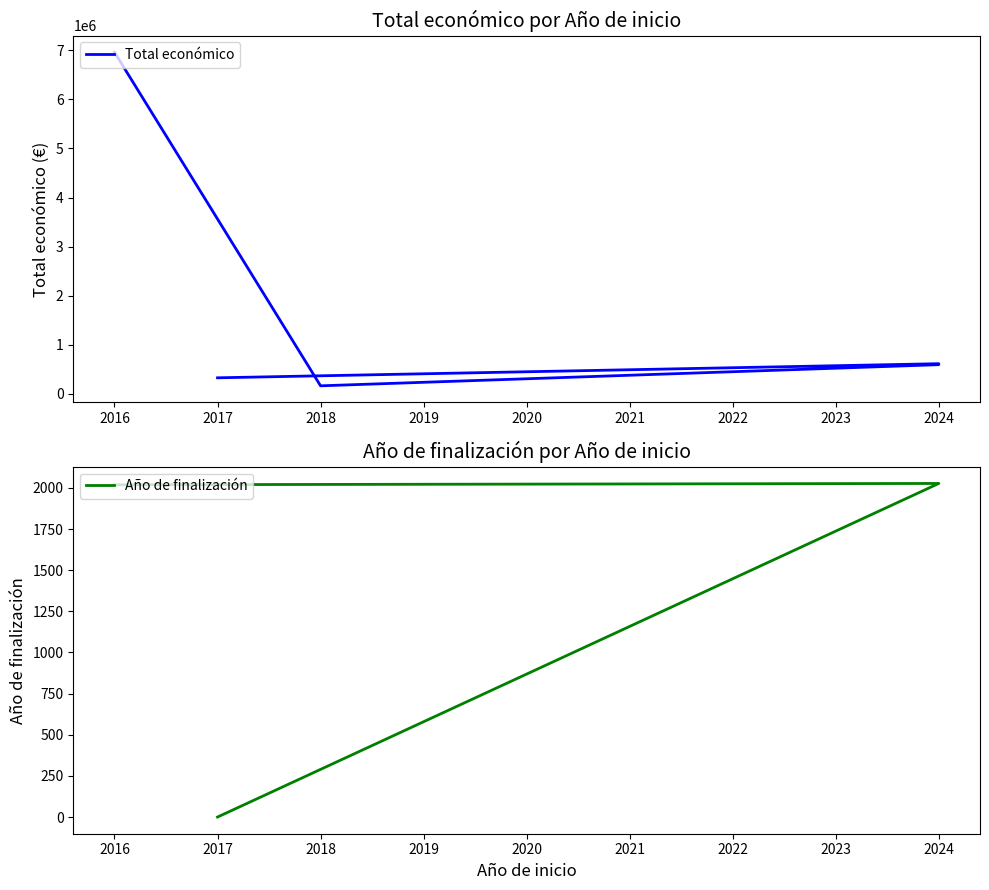

What is the sum of all Año de finalización values?

8094